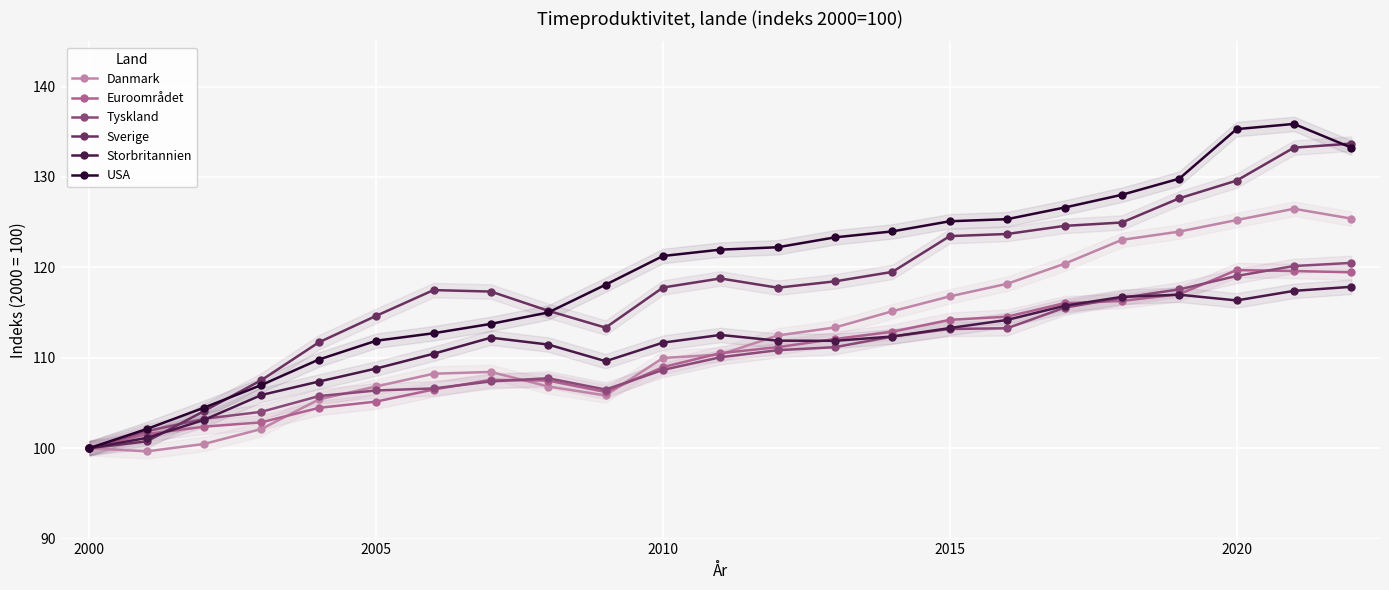

What is the difference between the maximum and minimum values in the USA series?

35.9